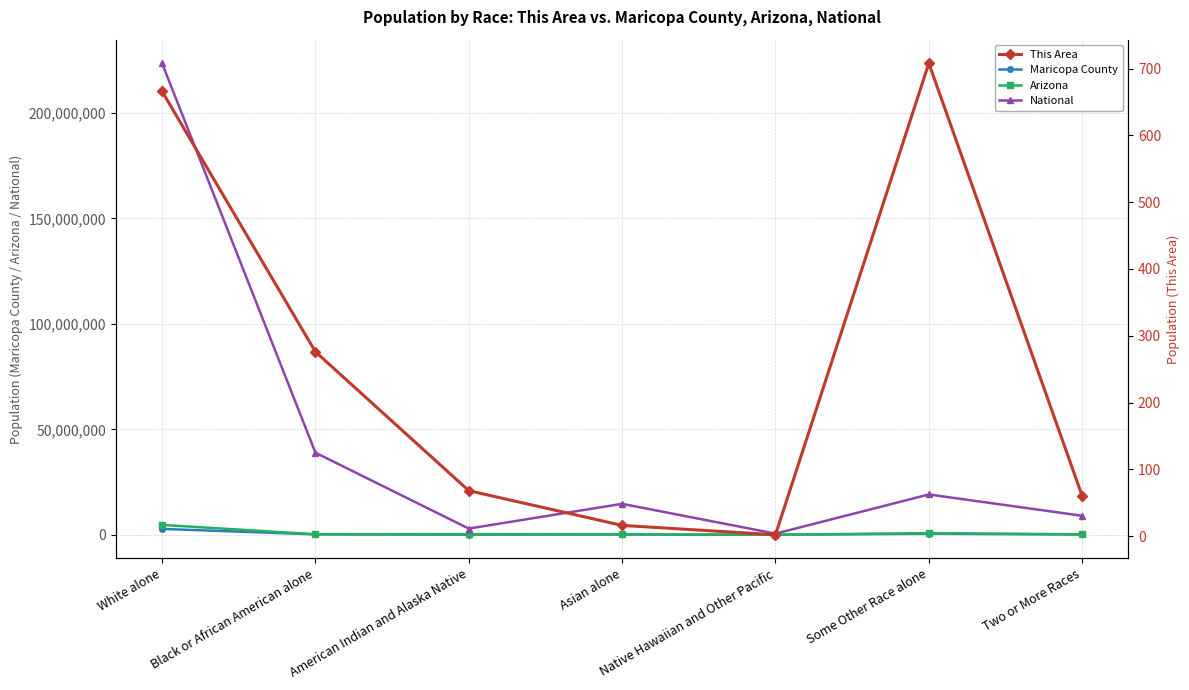

What position from the right is White alone?

7